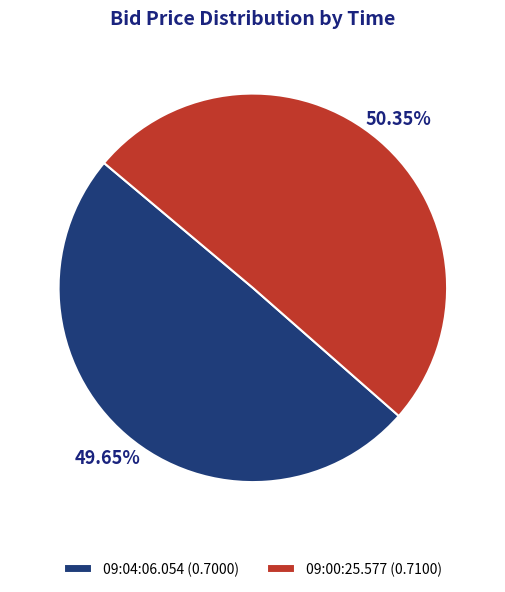

To the nearest percent, what is the difference between the 09:00:25.577 and 09:04:06.054 slice percentages?

1%